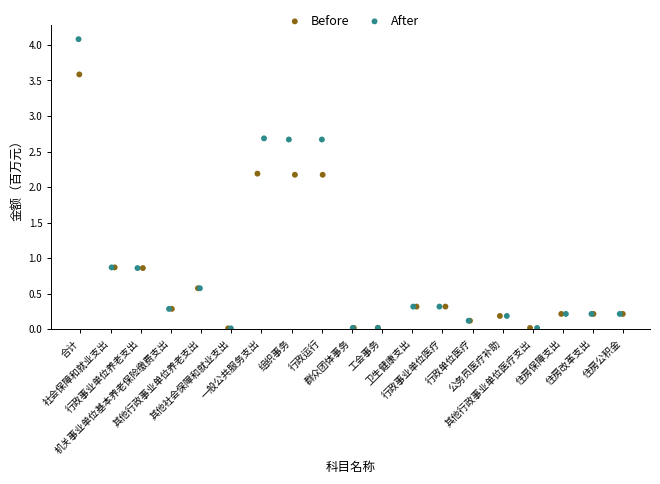

Which series reaches the maximum Y coordinate?

After